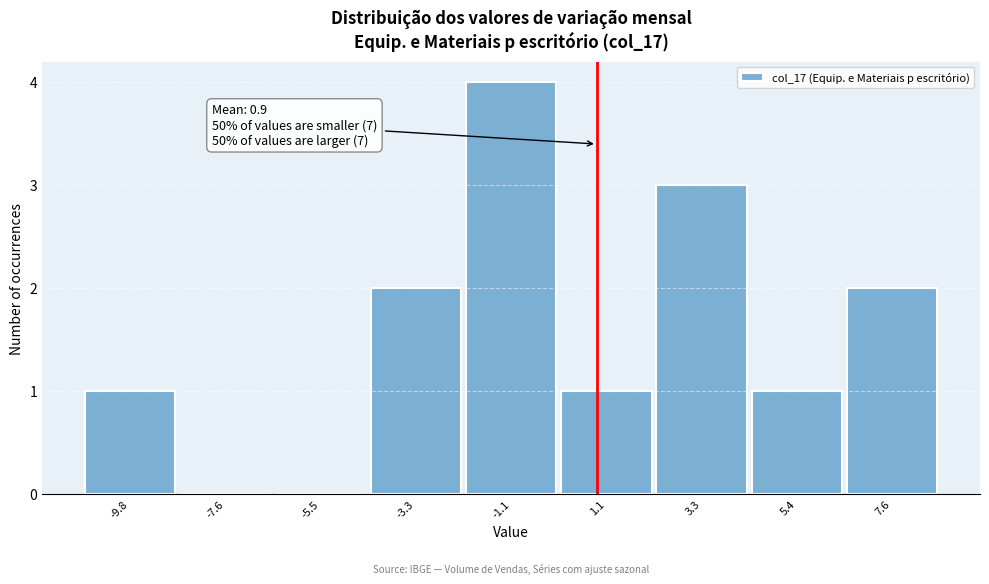

Over which range of the x-axis is the bar tallest?

-2.0 to 0.0